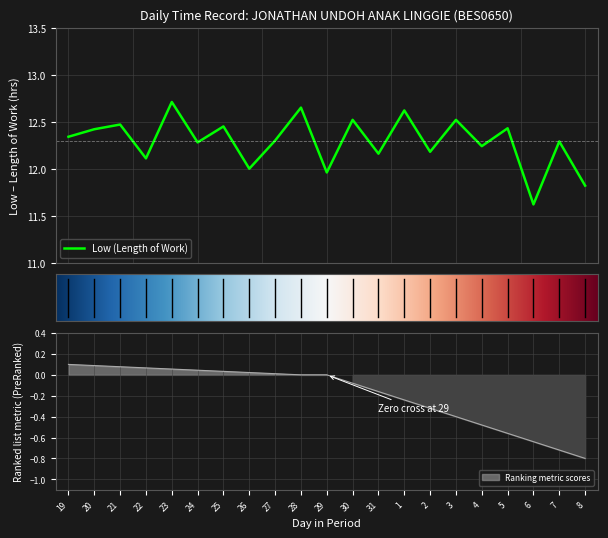

True or false: the data shows 21.8 at 5.

False